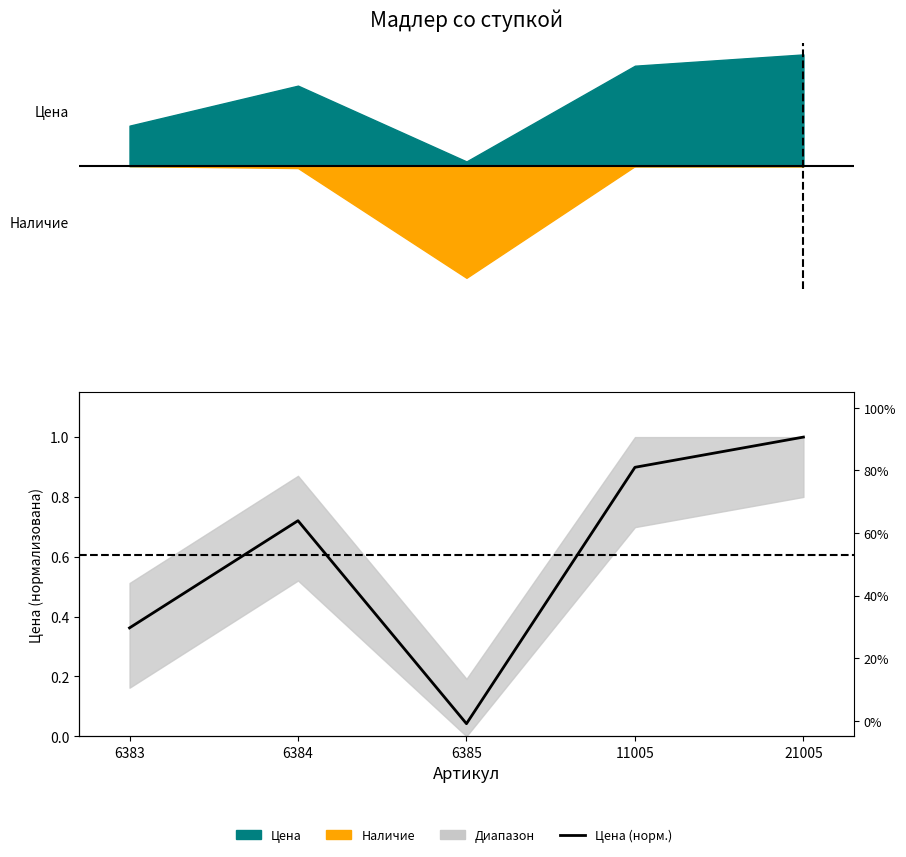

What is the difference between the values at 6385 and 6383?

0.3